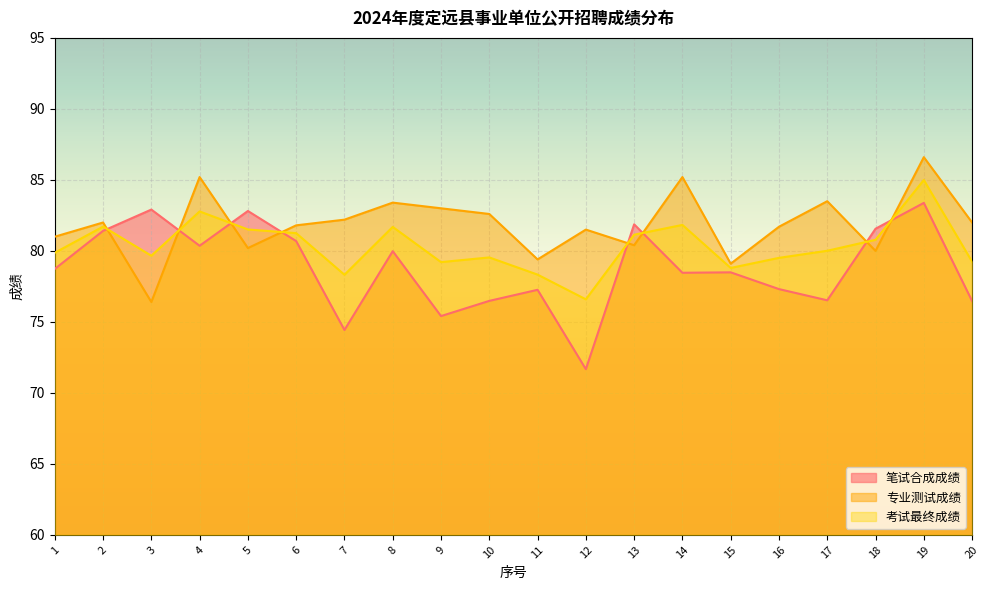

Between 4 and 13, which series saw the biggest shift?

专业测试成绩